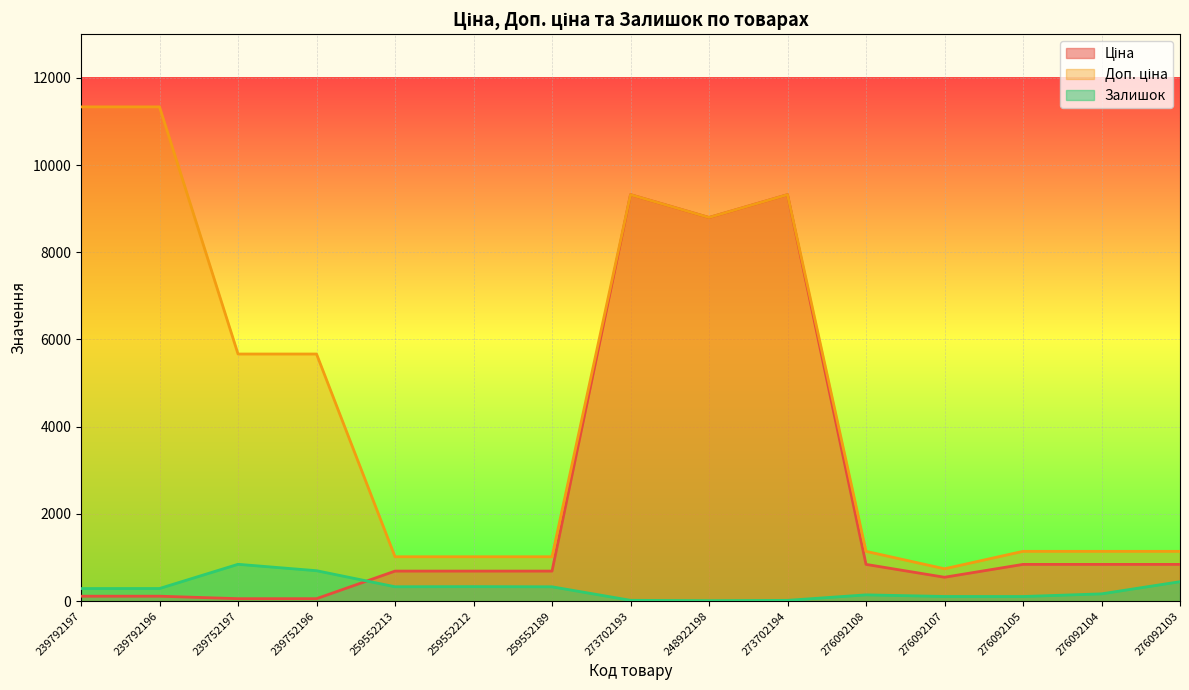

What position from the left is 276092103?

15